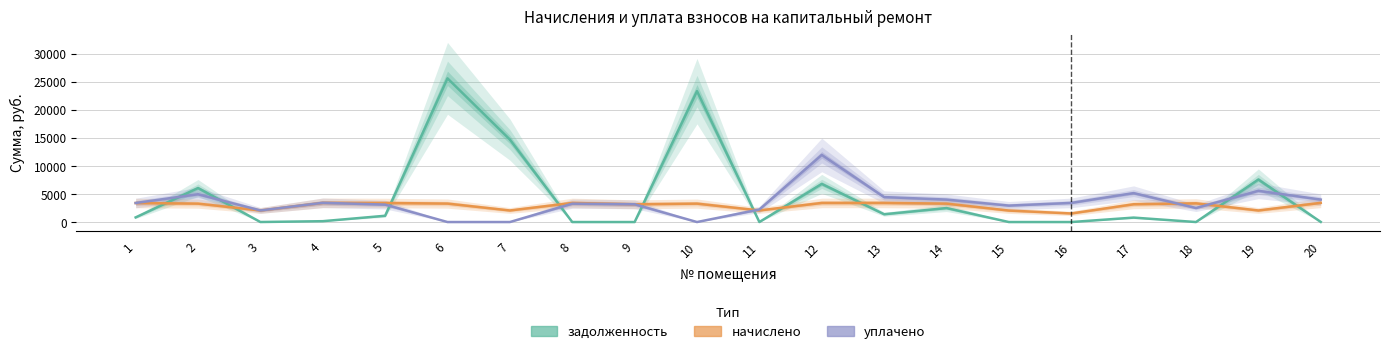

Reading left to right, what are all the values shown in this chart?

задолженность: 1=825.4	2=6057.4	3=5.5	4=151.8	5=1118.1	6=25585.4	7=14688.9	8=0.0	9=0.0	10=23312.6	11=0.0	12=6792.8	13=1388.0	14=2489.2	15=0.0	16=0.0	17=792.1	18=1.1	19=7569.0	20=20.0
начислено: 1=3388.6	2=3282.0	3=2060.2	4=3417.0	5=3388.6	6=3289.2	7=2060.2	8=3402.8	9=3161.3	10=3282.0	11=2067.2	12=3402.8	13=3402.8	14=3282.0	15=2046.0	16=1527.8	17=3168.4	18=3331.8	19=2060.2	20=3417.0
уплачено: 1=3390.7	2=4952.7	3=2067.3	4=3424.8	5=3106.1	6=0.0	7=0.0	8=3274.3	9=3162.0	10=0.0	11=2237.1	12=11951.1	13=4442.5	14=4000.0	15=2927.5	16=3408.0	17=5151.8	18=2498.0	19=5555.9	20=4000.0